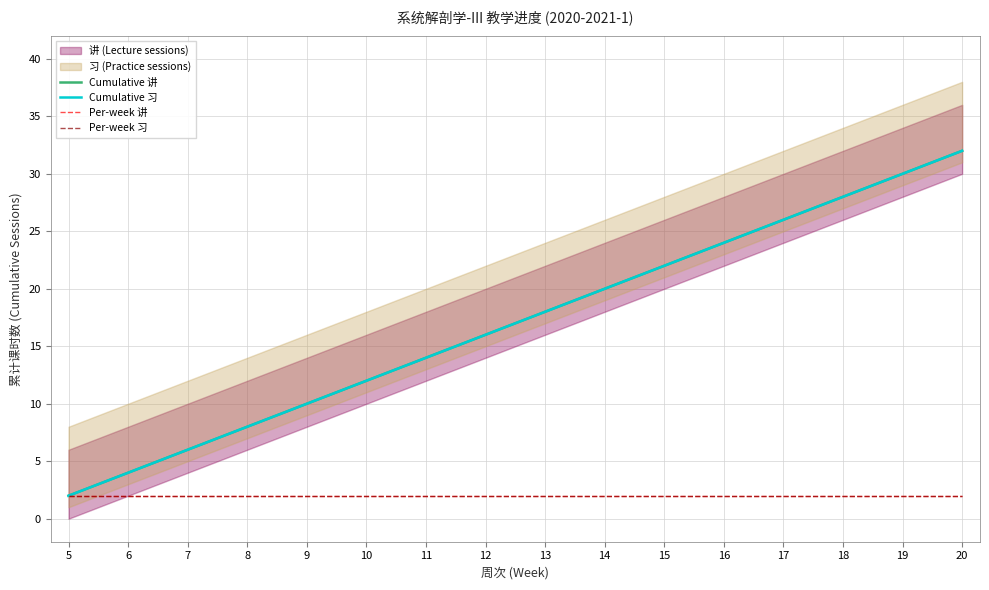

Which label corresponds to the largest value in the chart?

20